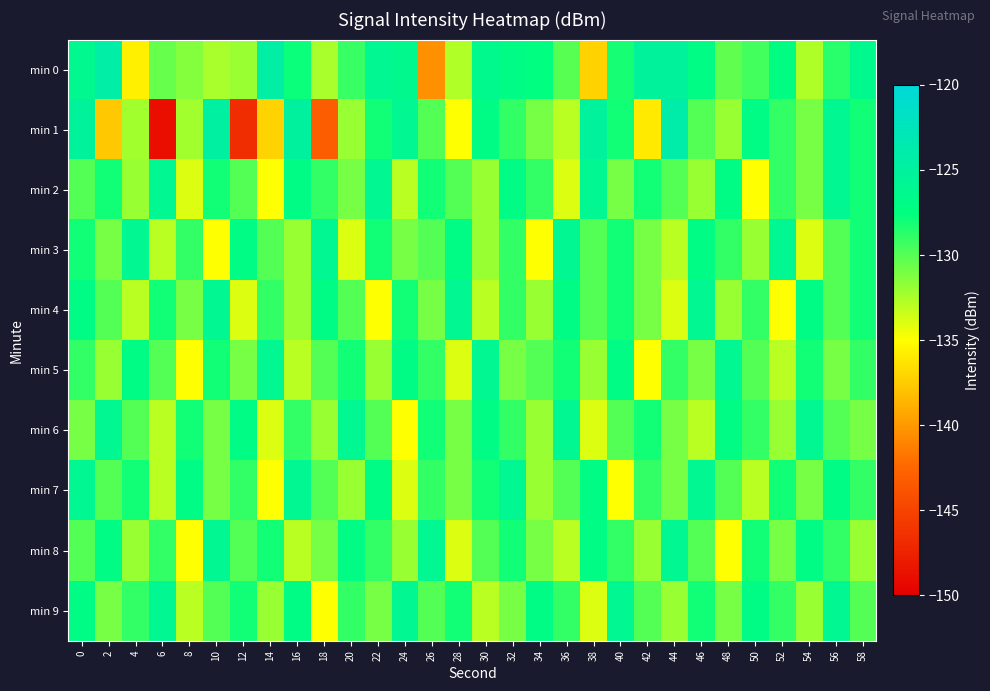

Reading left to right, what are all the values shown in this chart?

min 0: 0=-126.2	2=-124.3	4=-135.7	6=-130.5	8=-131.4	10=-132.4	12=-132.0	14=-124.4	16=-127.8	18=-132.4	20=-129.2	22=-126.0	24=-126.3	26=-140.4	28=-132.7	30=-126.4	32=-127.1	34=-127.4	36=-130.1	38=-137.2	40=-128.1	42=-125.3	44=-125.2	46=-127.0	48=-130.3	50=-129.4	52=-127.3	54=-132.6	56=-128.7	58=-126.4
min 1: 0=-125.2	2=-137.7	4=-132.3	6=-148.9	8=-132.3	10=-124.6	12=-146.7	14=-137.2	16=-124.9	18=-143.1	20=-132.0	22=-128.0	24=-126.0	26=-130.0	28=-135.0	30=-127.0	32=-129.0	34=-131.0	36=-133.0	38=-125.0	40=-128.0	42=-136.0	44=-124.0	46=-130.0	48=-132.0	50=-127.0	52=-129.0	54=-131.0	56=-126.0	58=-128.0
min 2: 0=-130.0	2=-128.0	4=-132.0	6=-126.0	8=-134.0	10=-128.0	12=-130.0	14=-135.0	16=-127.0	18=-129.0	20=-131.0	22=-126.0	24=-133.0	26=-128.0	28=-130.0	30=-132.0	32=-127.0	34=-129.0	36=-134.0	38=-126.0	40=-131.0	42=-128.0	44=-130.0	46=-132.0	48=-127.0	50=-135.0	52=-129.0	54=-131.0	56=-126.0	58=-128.0
min 3: 0=-128.0	2=-131.0	4=-126.0	6=-133.0	8=-129.0	10=-135.0	12=-127.0	14=-130.0	16=-132.0	18=-126.0	20=-134.0	22=-128.0	24=-131.0	26=-130.0	28=-127.0	30=-132.0	32=-129.0	34=-135.0	36=-126.0	38=-130.0	40=-128.0	42=-131.0	44=-133.0	46=-127.0	48=-129.0	50=-132.0	52=-126.0	54=-134.0	56=-130.0	58=-128.0
min 4: 0=-127.0	2=-130.0	4=-133.0	6=-128.0	8=-131.0	10=-126.0	12=-134.0	14=-129.0	16=-132.0	18=-127.0	20=-130.0	22=-135.0	24=-128.0	26=-131.0	28=-126.0	30=-133.0	32=-129.0	34=-132.0	36=-127.0	38=-130.0	40=-128.0	42=-131.0	44=-134.0	46=-126.0	48=-132.0	50=-129.0	52=-135.0	54=-127.0	56=-130.0	58=-128.0
min 5: 0=-129.0	2=-132.0	4=-127.0	6=-130.0	8=-135.0	10=-128.0	12=-131.0	14=-126.0	16=-133.0	18=-130.0	20=-128.0	22=-132.0	24=-127.0	26=-129.0	28=-134.0	30=-126.0	32=-131.0	34=-130.0	36=-128.0	38=-132.0	40=-127.0	42=-135.0	44=-129.0	46=-131.0	48=-126.0	50=-130.0	52=-133.0	54=-128.0	56=-131.0	58=-129.0
min 6: 0=-131.0	2=-126.0	4=-130.0	6=-133.0	8=-128.0	10=-131.0	12=-127.0	14=-134.0	16=-129.0	18=-132.0	20=-126.0	22=-130.0	24=-135.0	26=-128.0	28=-131.0	30=-127.0	32=-129.0	34=-132.0	36=-126.0	38=-134.0	40=-130.0	42=-128.0	44=-131.0	46=-133.0	48=-127.0	50=-129.0	52=-132.0	54=-126.0	56=-130.0	58=-131.0
min 7: 0=-126.0	2=-130.0	4=-128.0	6=-133.0	8=-127.0	10=-131.0	12=-129.0	14=-135.0	16=-126.0	18=-130.0	20=-132.0	22=-127.0	24=-134.0	26=-129.0	28=-131.0	30=-128.0	32=-126.0	34=-132.0	36=-130.0	38=-127.0	40=-135.0	42=-129.0	44=-131.0	46=-126.0	48=-130.0	50=-133.0	52=-128.0	54=-131.0	56=-127.0	58=-129.0
min 8: 0=-130.0	2=-127.0	4=-132.0	6=-129.0	8=-135.0	10=-126.0	12=-130.0	14=-128.0	16=-133.0	18=-131.0	20=-127.0	22=-129.0	24=-132.0	26=-126.0	28=-134.0	30=-130.0	32=-128.0	34=-131.0	36=-133.0	38=-127.0	40=-129.0	42=-132.0	44=-126.0	46=-130.0	48=-135.0	50=-128.0	52=-131.0	54=-127.0	56=-129.0	58=-132.0
min 9: 0=-127.0	2=-131.0	4=-129.0	6=-126.0	8=-133.0	10=-130.0	12=-128.0	14=-132.0	16=-127.0	18=-135.0	20=-129.0	22=-131.0	24=-126.0	26=-130.0	28=-128.0	30=-133.0	32=-131.0	34=-127.0	36=-129.0	38=-134.0	40=-126.0	42=-130.0	44=-132.0	46=-128.0	48=-131.0	50=-127.0	52=-129.0	54=-132.0	56=-126.0	58=-130.0